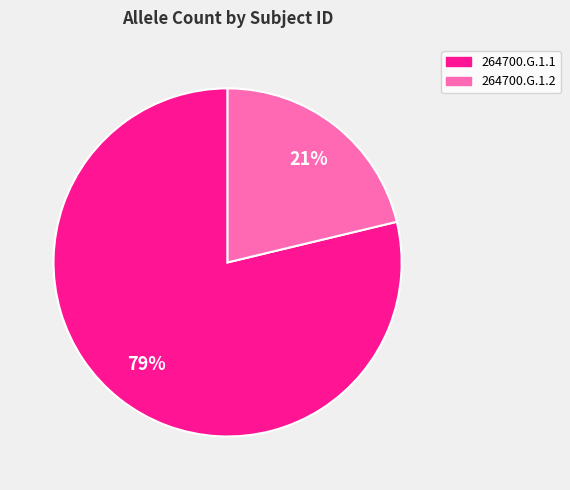

How many segments does this pie chart have?

2